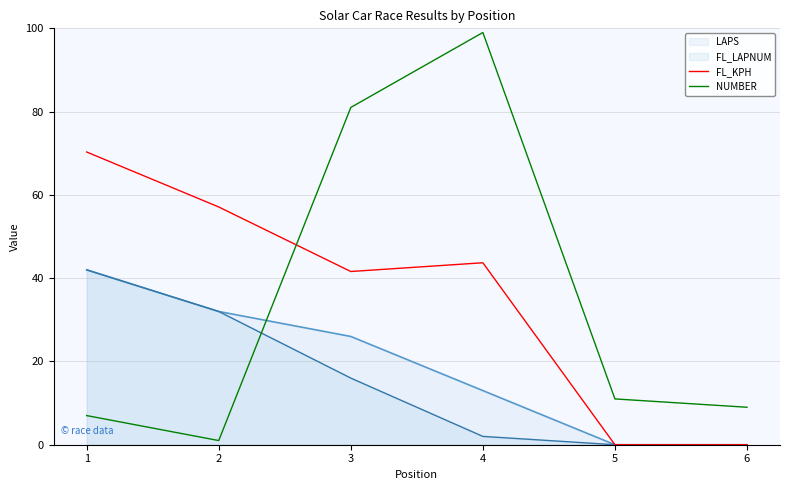

What is the total value across all series at 5?

11.0